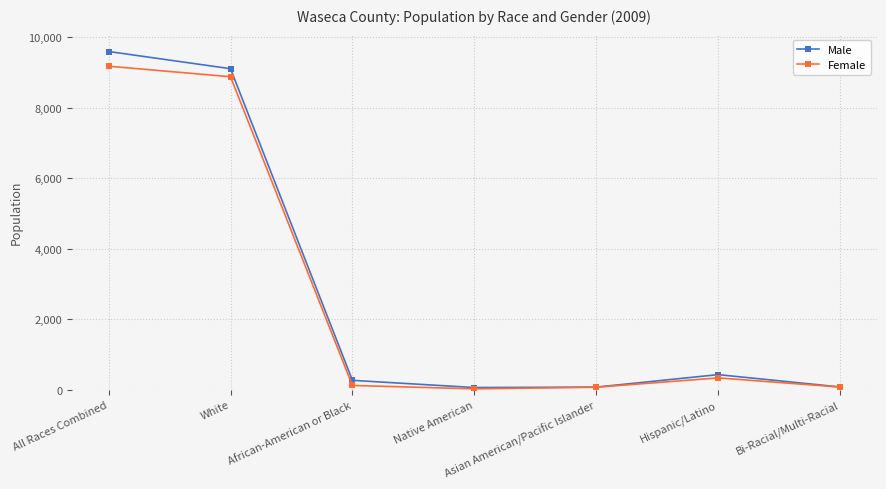

What are all the series names shown in the legend?

Male, Female